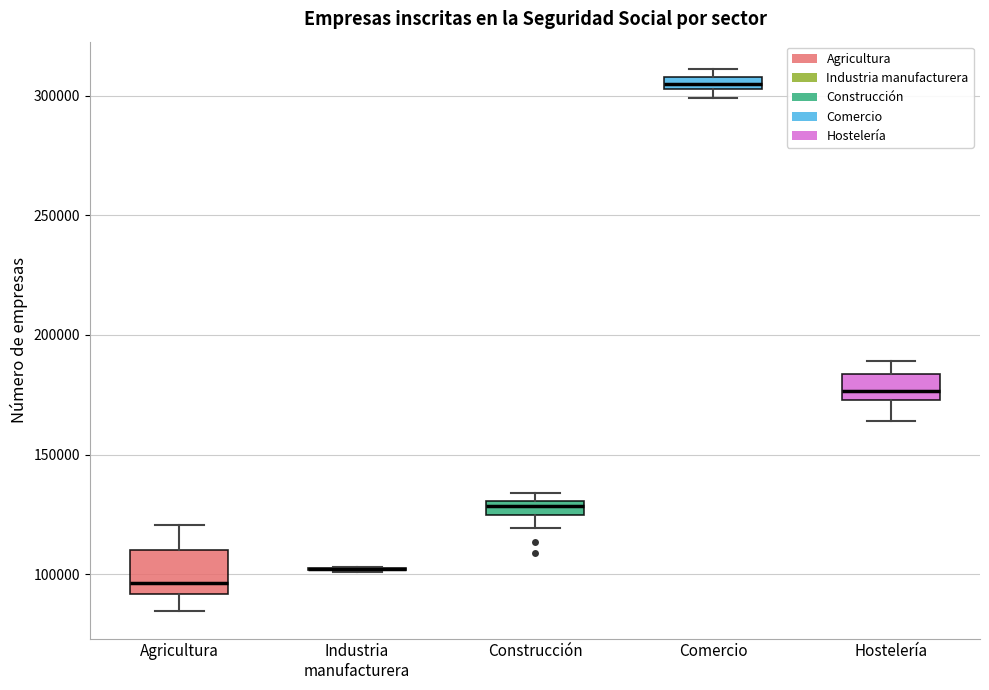

Which box is the tallest, from its lower edge to its upper edge?

Agricultura